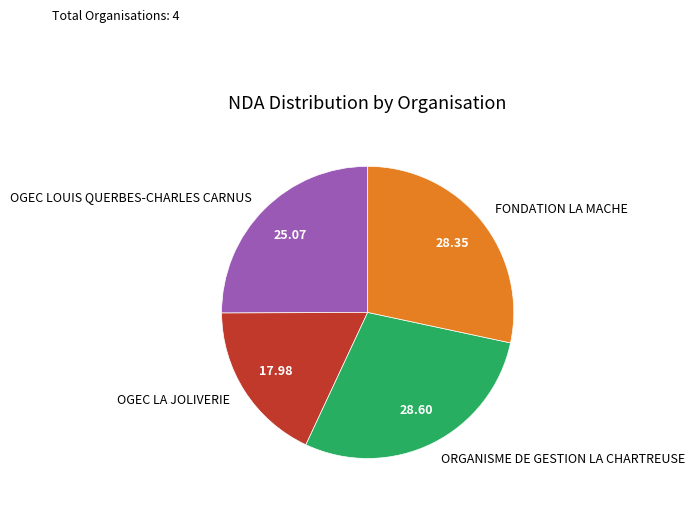

Does OGEC LA JOLIVERIE represent more than half of the total?

No